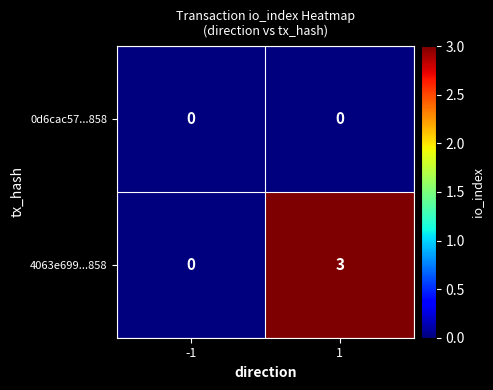

Which series has the largest range (max minus min)?

4063e699...858